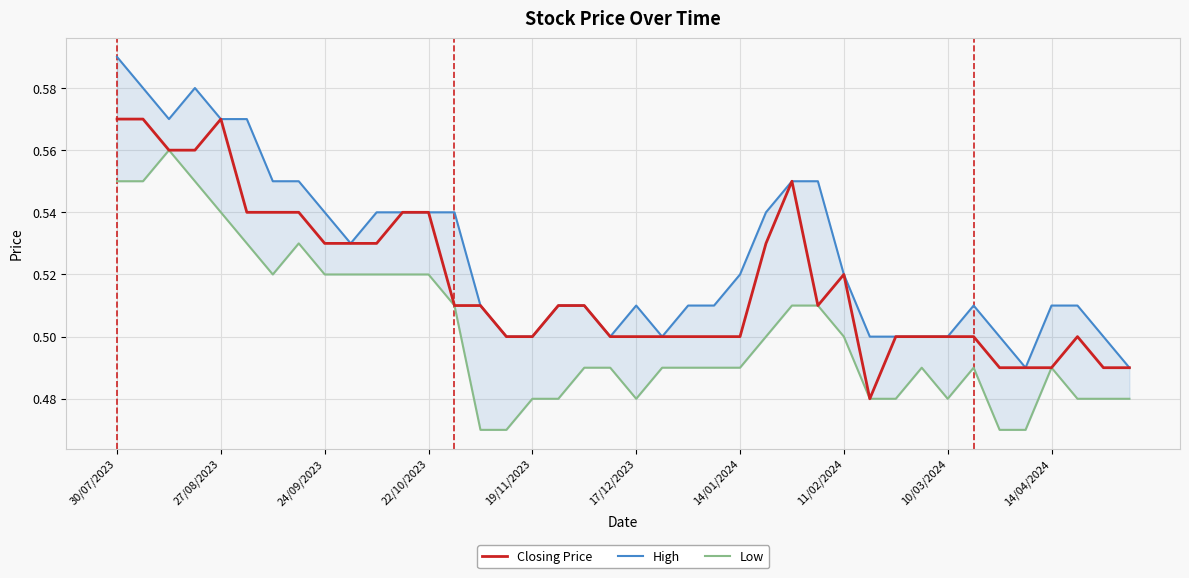

The value of Closing Price at 21 is 0.5. True or false?

True